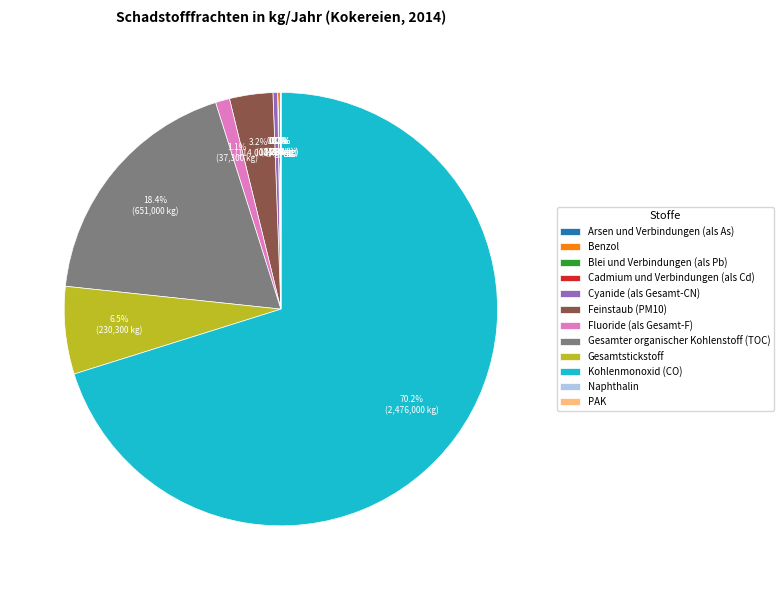

Which has a higher value, Gesamtstickstoff or Kohlenmonoxid (CO)?

Kohlenmonoxid (CO)